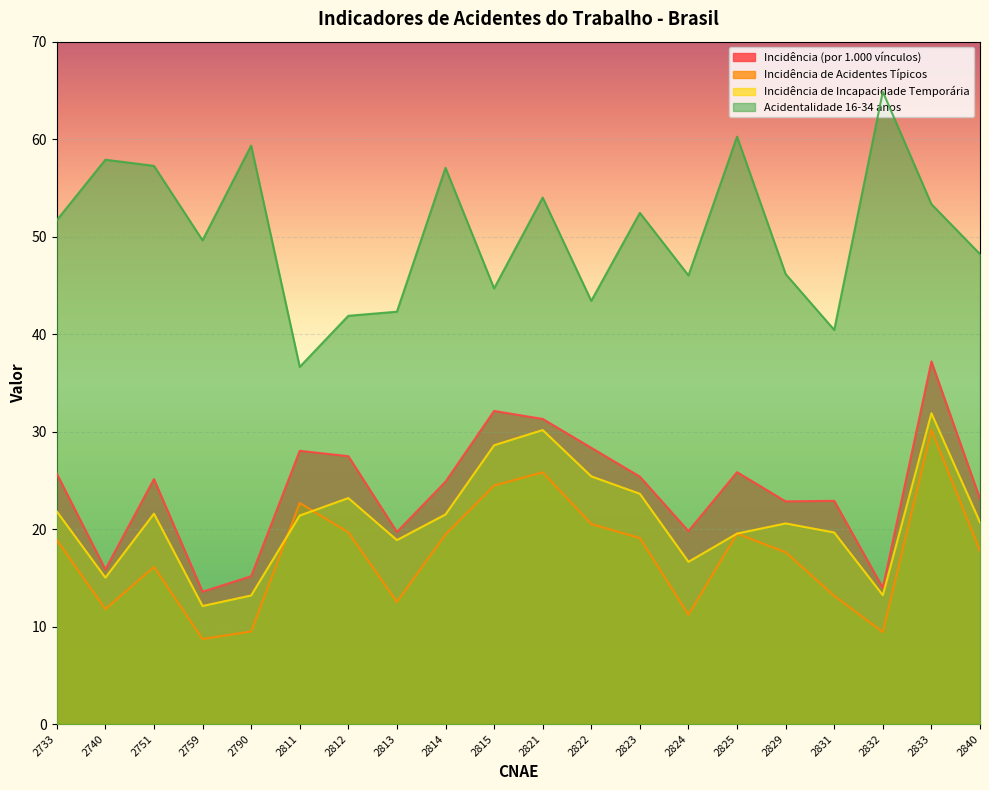

Between 2815 and 2824, which series saw the biggest shift?

Incidência de Acidentes Típicos